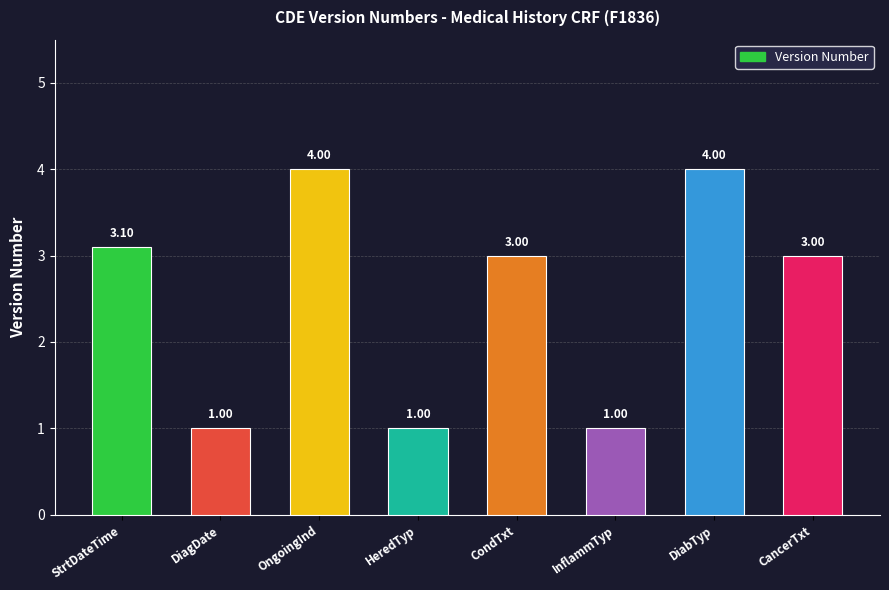

What is the change in value from DiagDate to DiabTyp?

+3.0